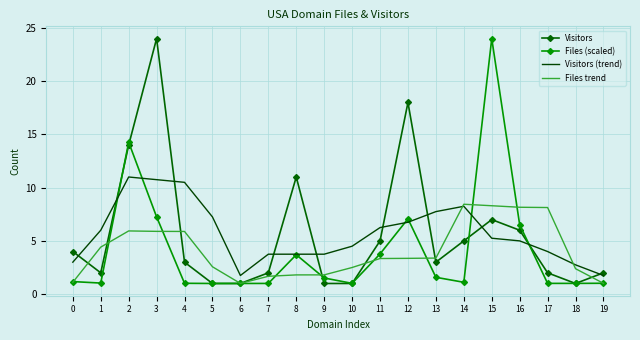

Where is Visitors nearest to the value 12?

8